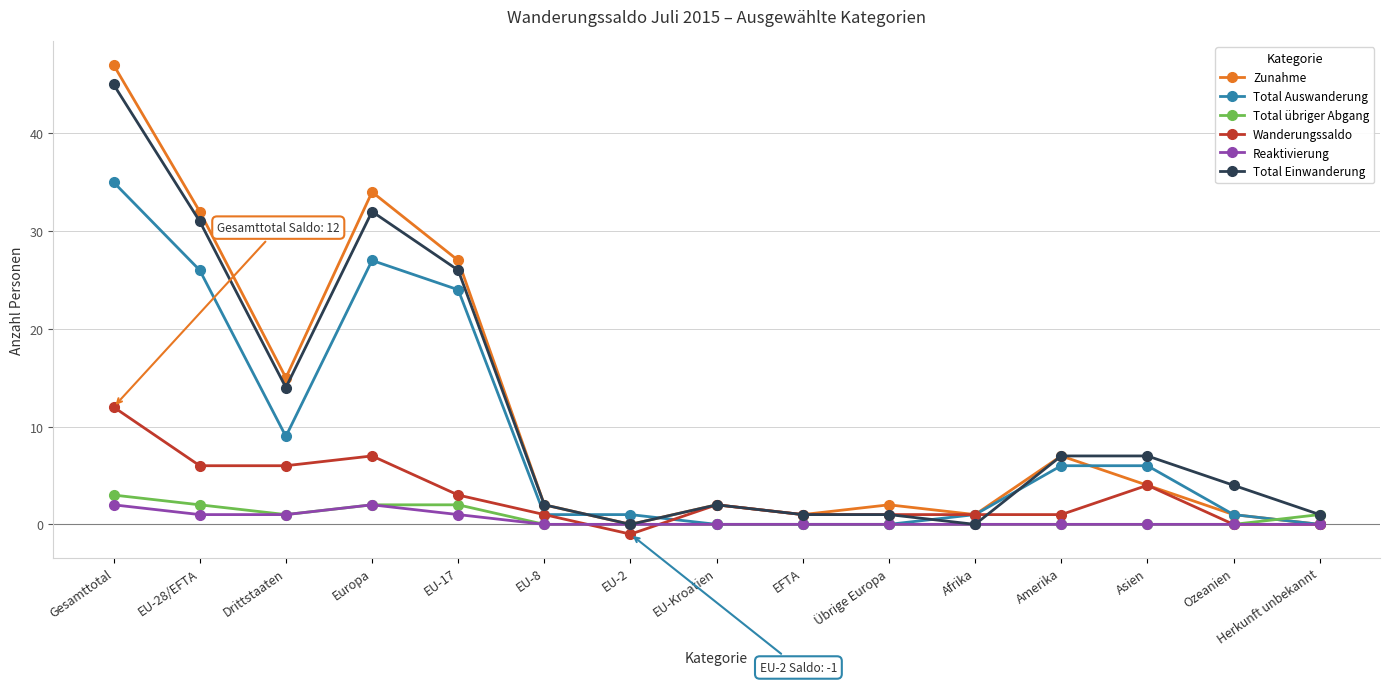

At which category is the sum across all series the highest?

Gesamttotal